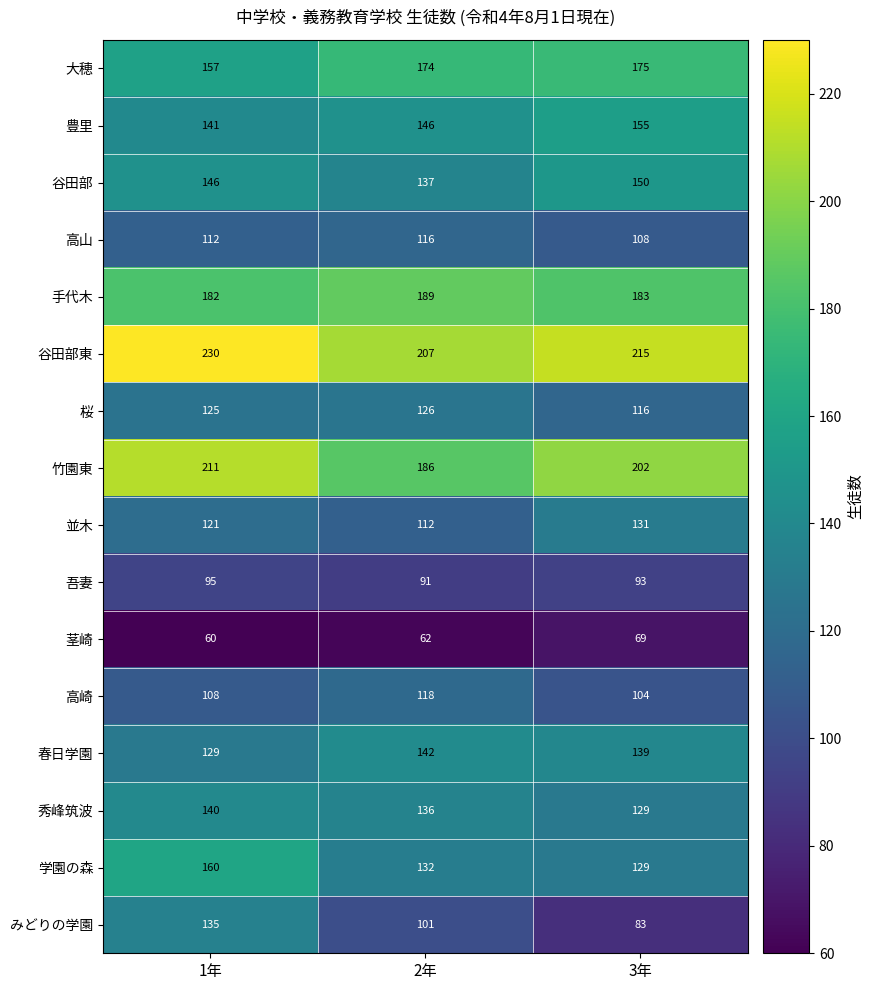

What is the minimum value shown in the chart?

60